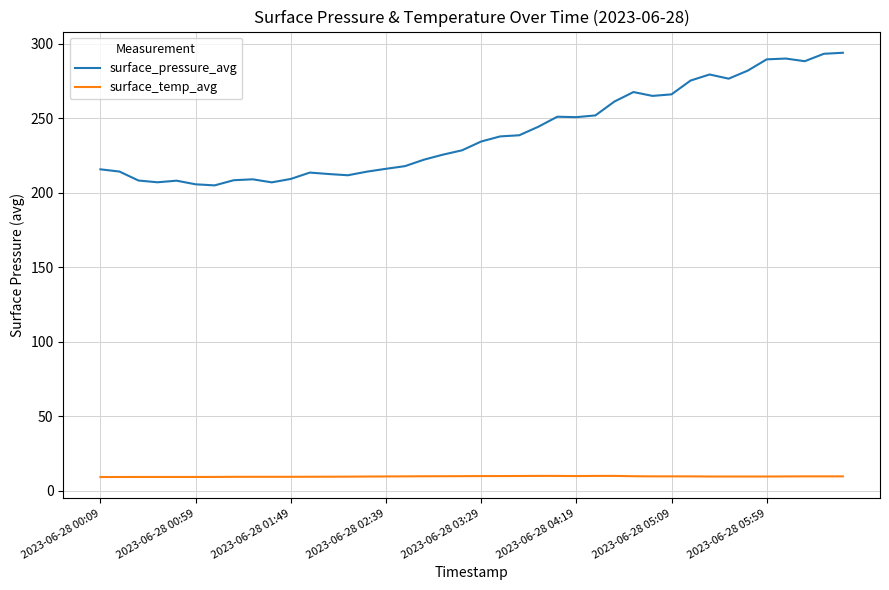

True or false: surface_temp_avg and surface_pressure_avg intersect in this chart.

False